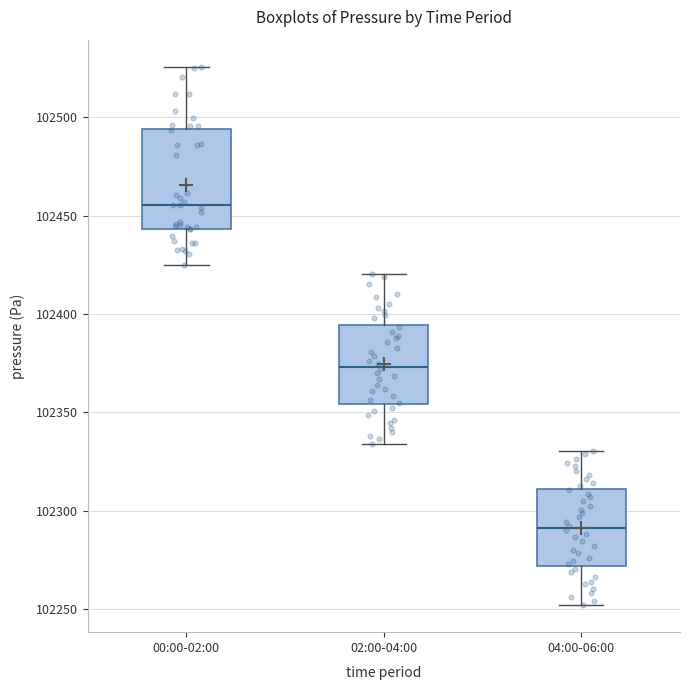

Reading left to right, read every box against the y-axis: the position of its median line, the range the box covers, and the ends of its whiskers. The values are not printed on the chart, so give them approximately, as read against the axis.

00:00-02:00: median 102455, box 102445 to 102495, whiskers 102425 to 102525
02:00-04:00: median 102375, box 102355 to 102395, whiskers 102335 to 102420
04:00-06:00: median 102290, box 102270 to 102310, whiskers 102250 to 102330